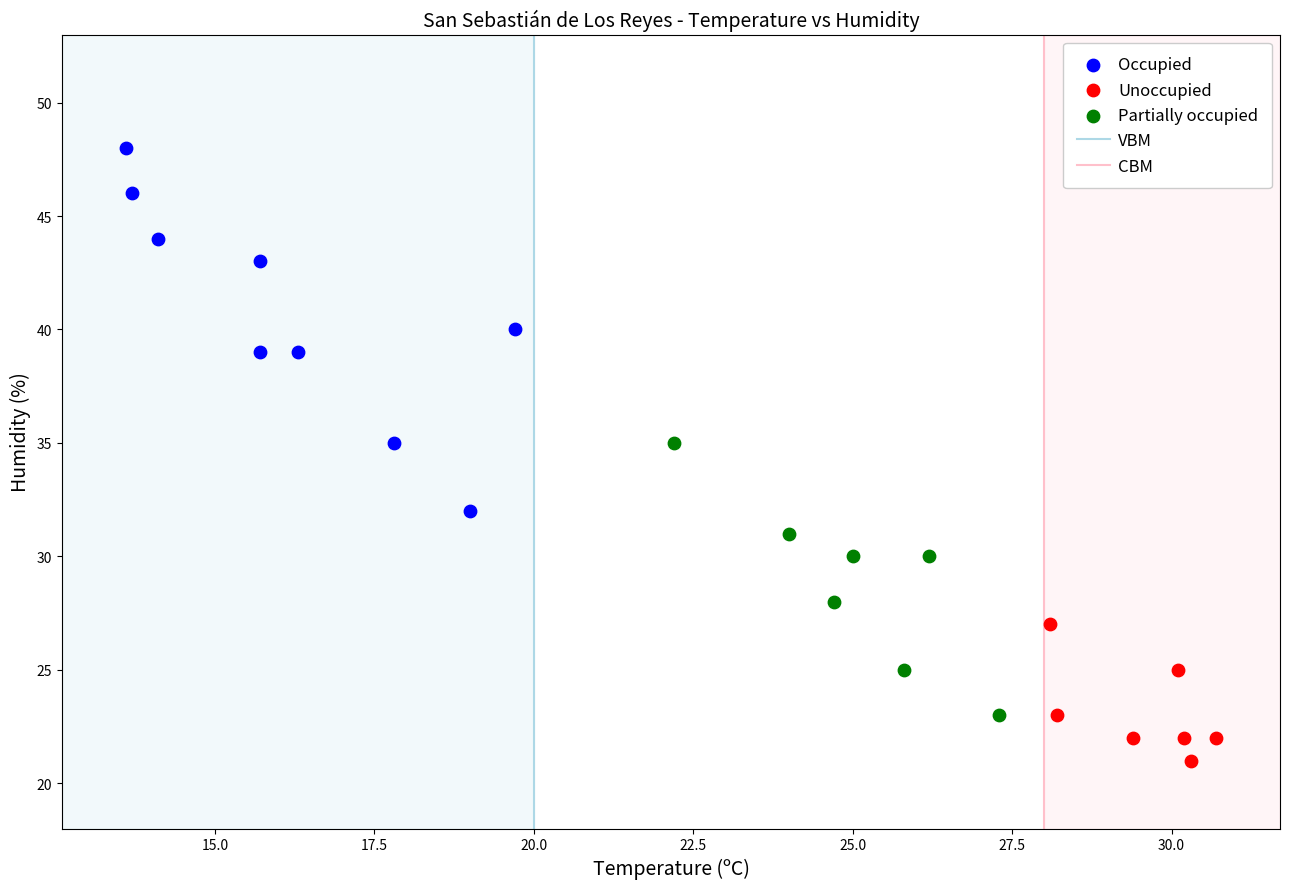

Which series has the largest Y range (max minus min)?

Occupied